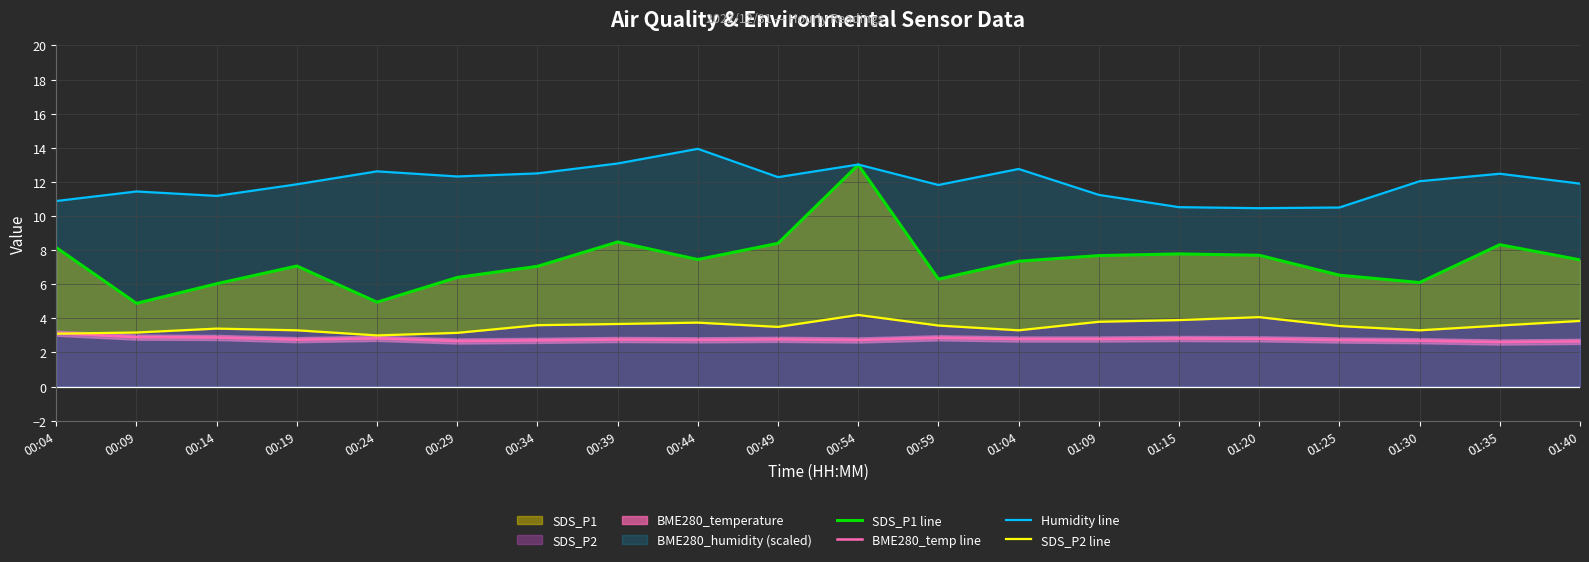

How many lines are shown in the chart?

4